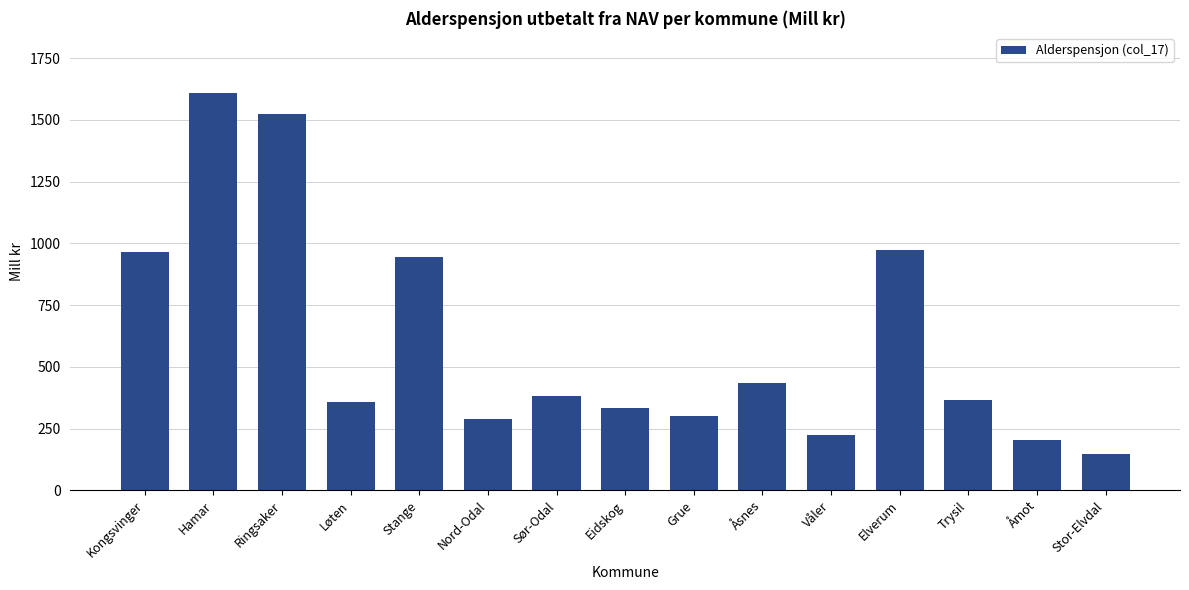

Approximately how many times larger is the value at Eidskog compared to Åmot?

1.6